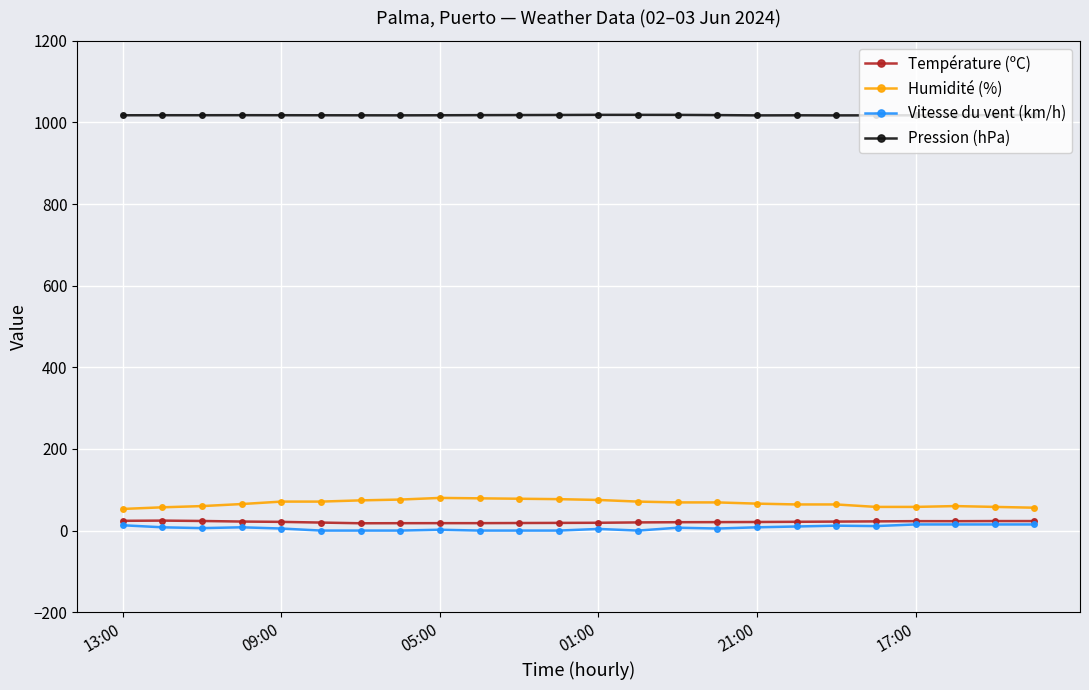

True or false: Pression (hPa) and Vitesse du vent (km/h) intersect in this chart.

False